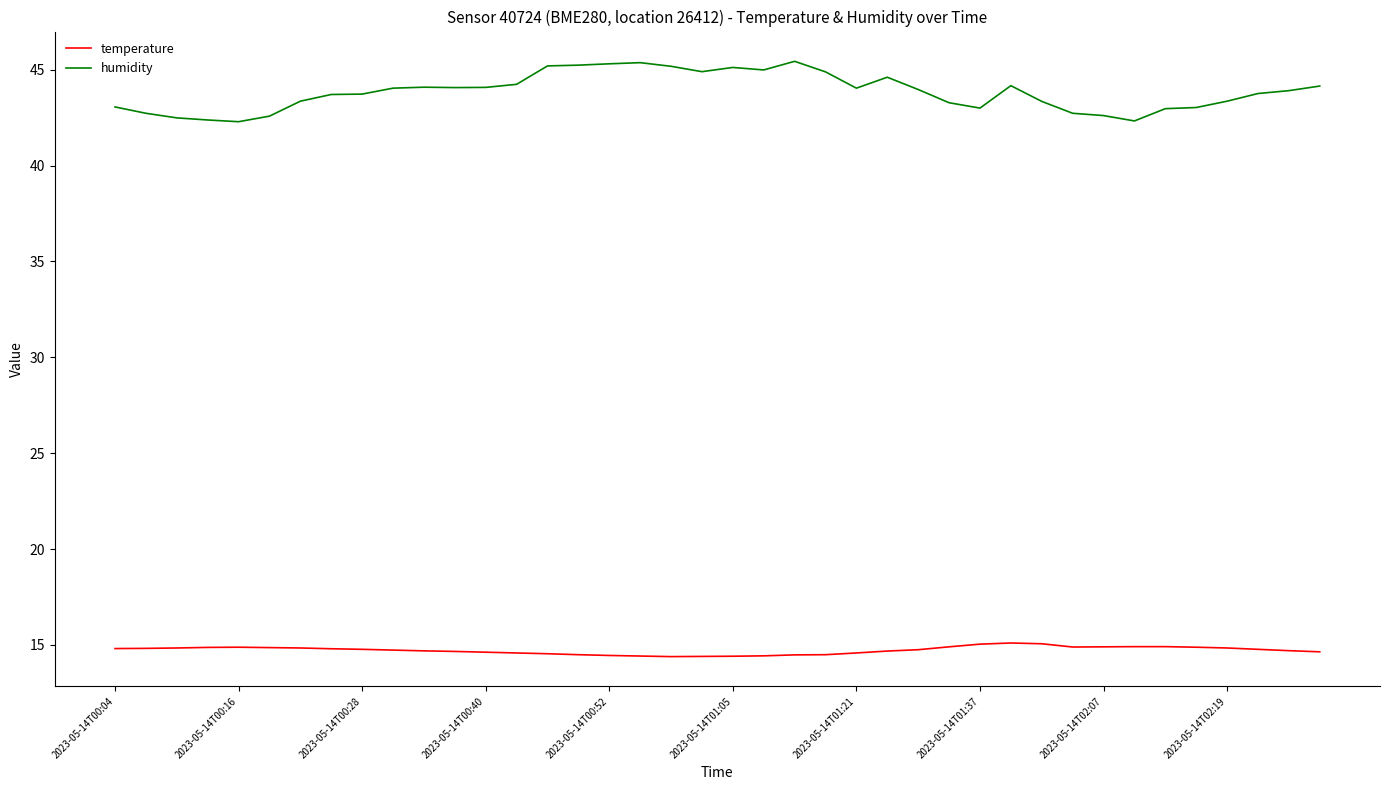

Which series has the widest spread of values?

humidity